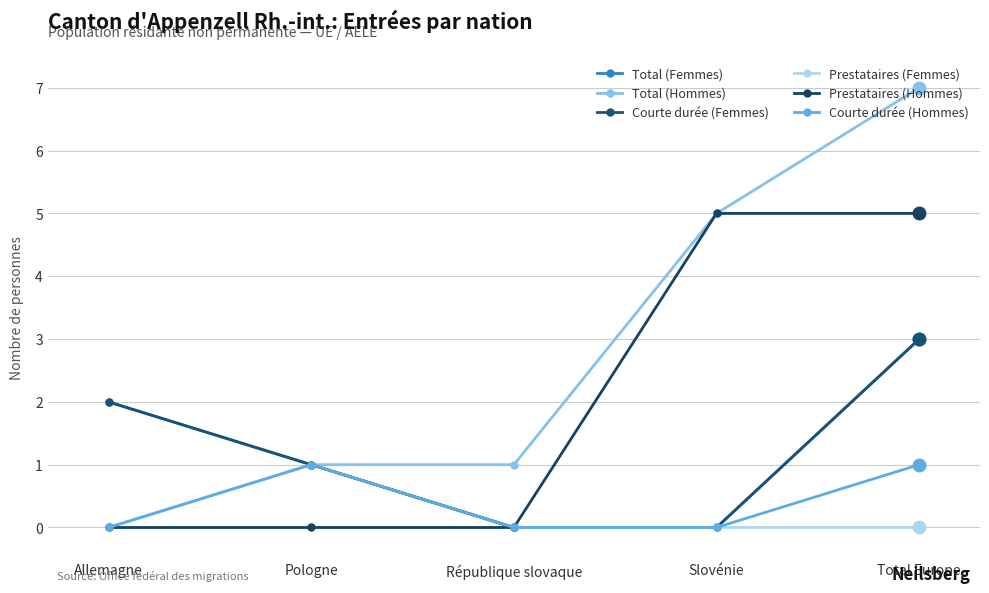

True or false: Courte durée (Hommes) and Total (Femmes) cross at least once.

False